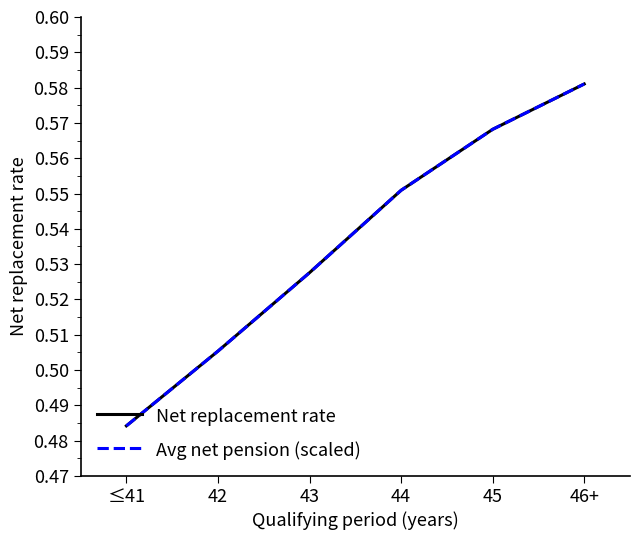

How many lines are shown in the chart?

2